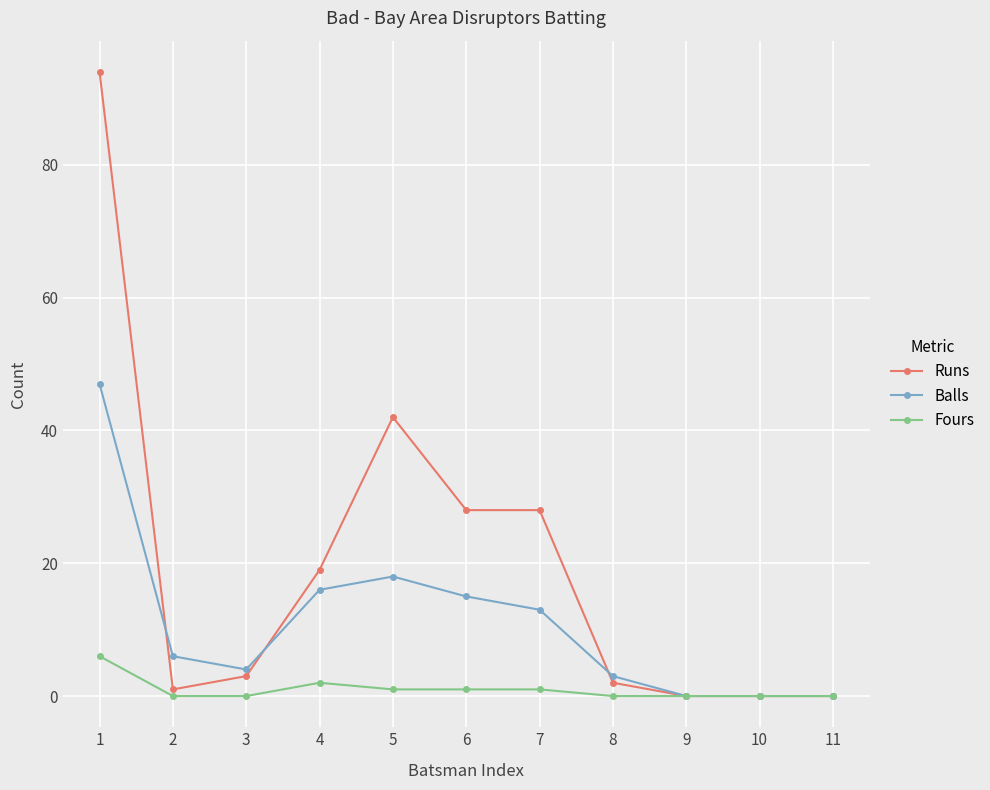

Which series has the largest total across all categories?

Runs